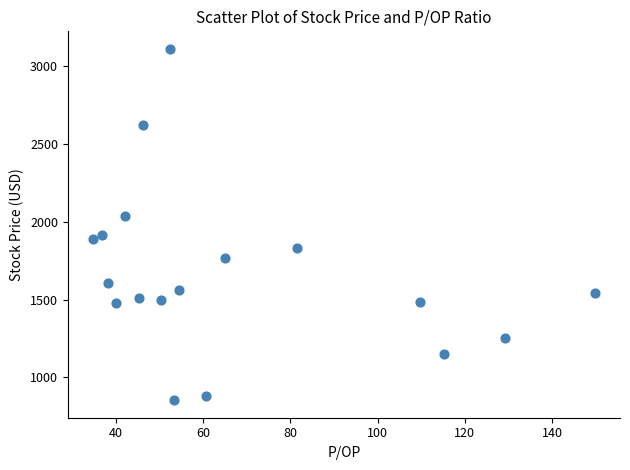

What is the range of Y values (max minus min)?

2258.0